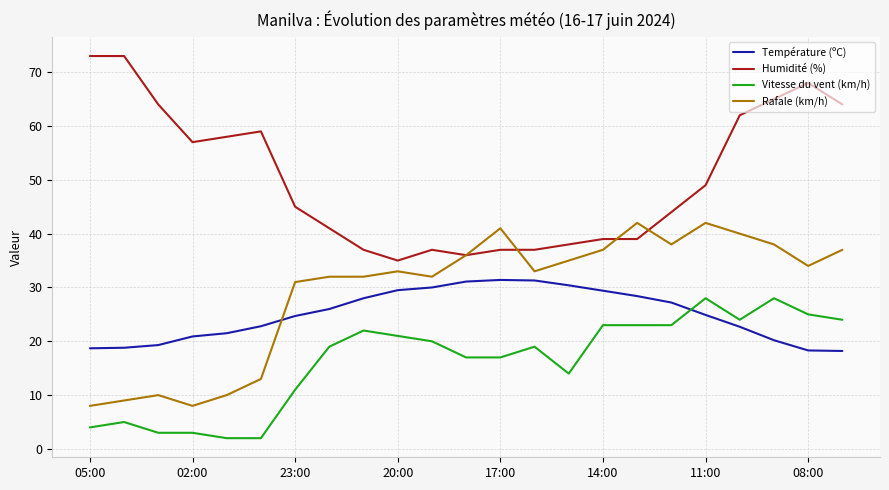

Rank the series by their maximum value, from lowest to highest.

Vitesse du vent (km/h), Température (ºC), Rafale (km/h), Humidité (%)